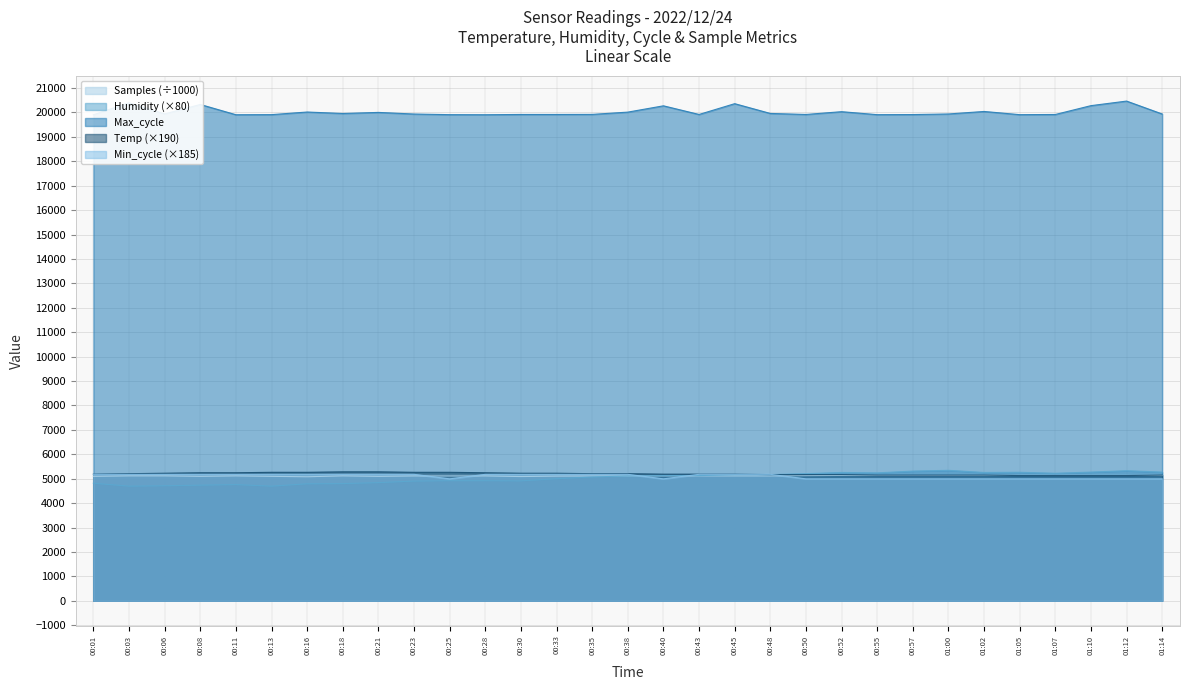

List the series in order of their peak value, lowest first.

Samples, Min_cycle, Temp, Humidity, Max_cycle